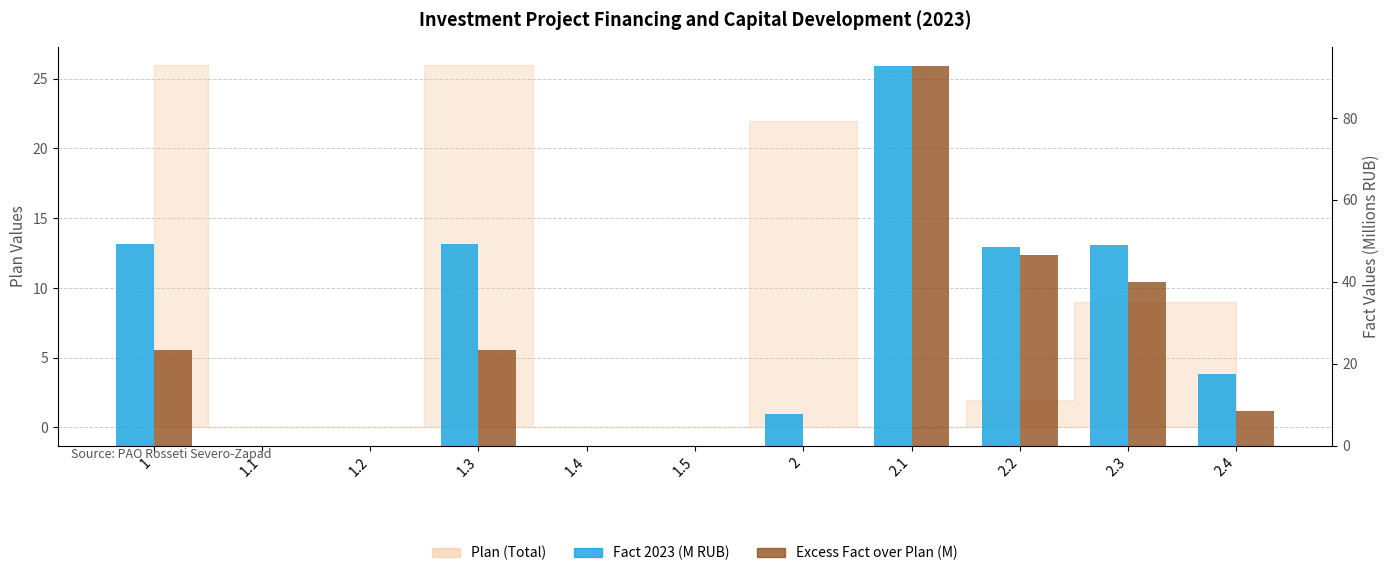

Which series has the widest spread of values?

Fact 2023 (M)